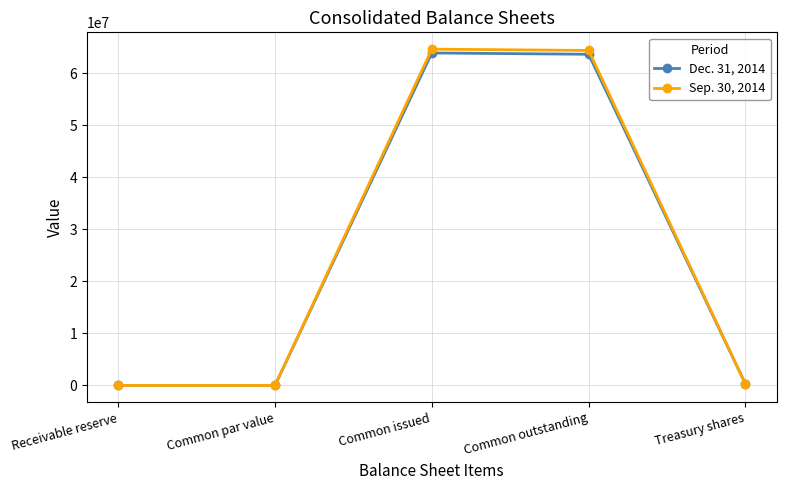

List the series in order of their overall mean, lowest first.

Dec. 31, 2014, Sep. 30, 2014